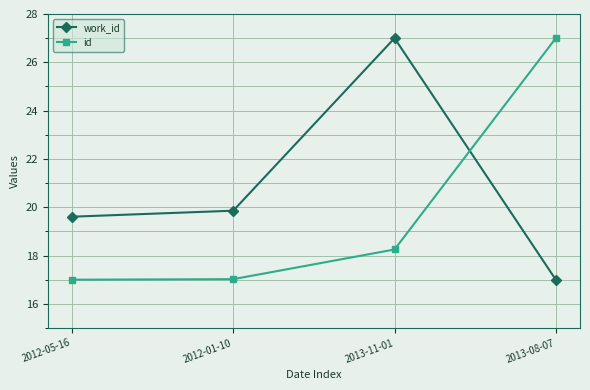

Rank the series at 2012-05-16 from lowest to highest value.

id, work_id